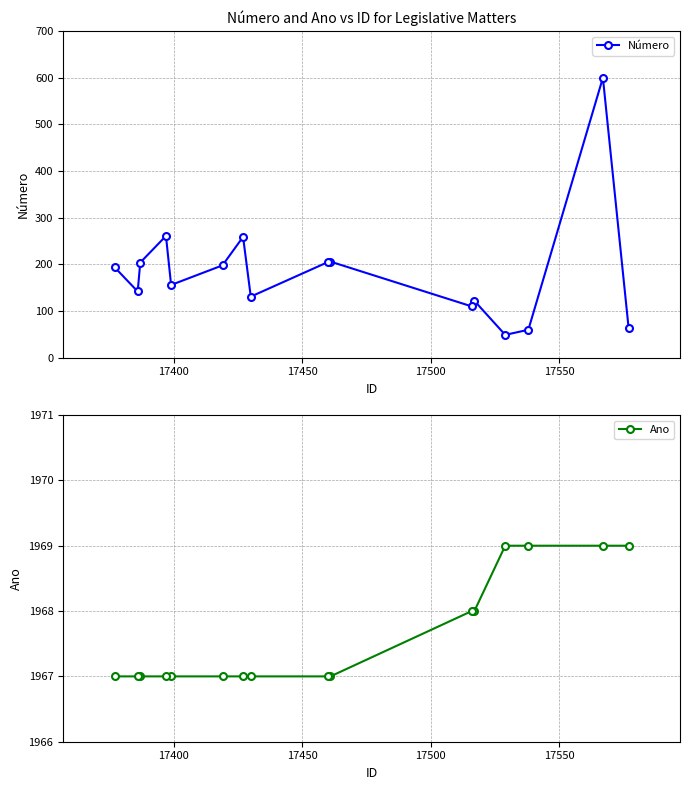

What is the value of the Número point at the 7th from the left?

259